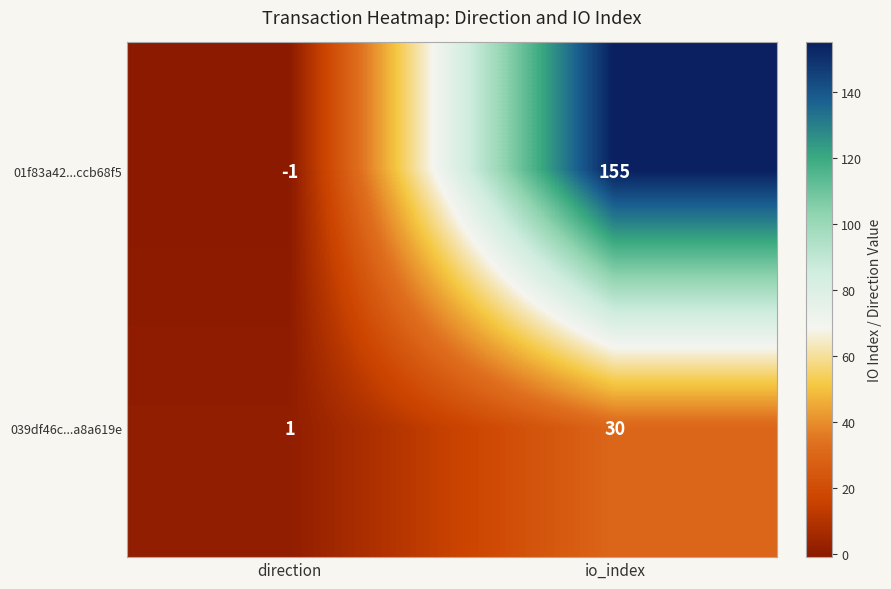

How many values in the 01f83a42...ccb68f5 series are below 155?

1